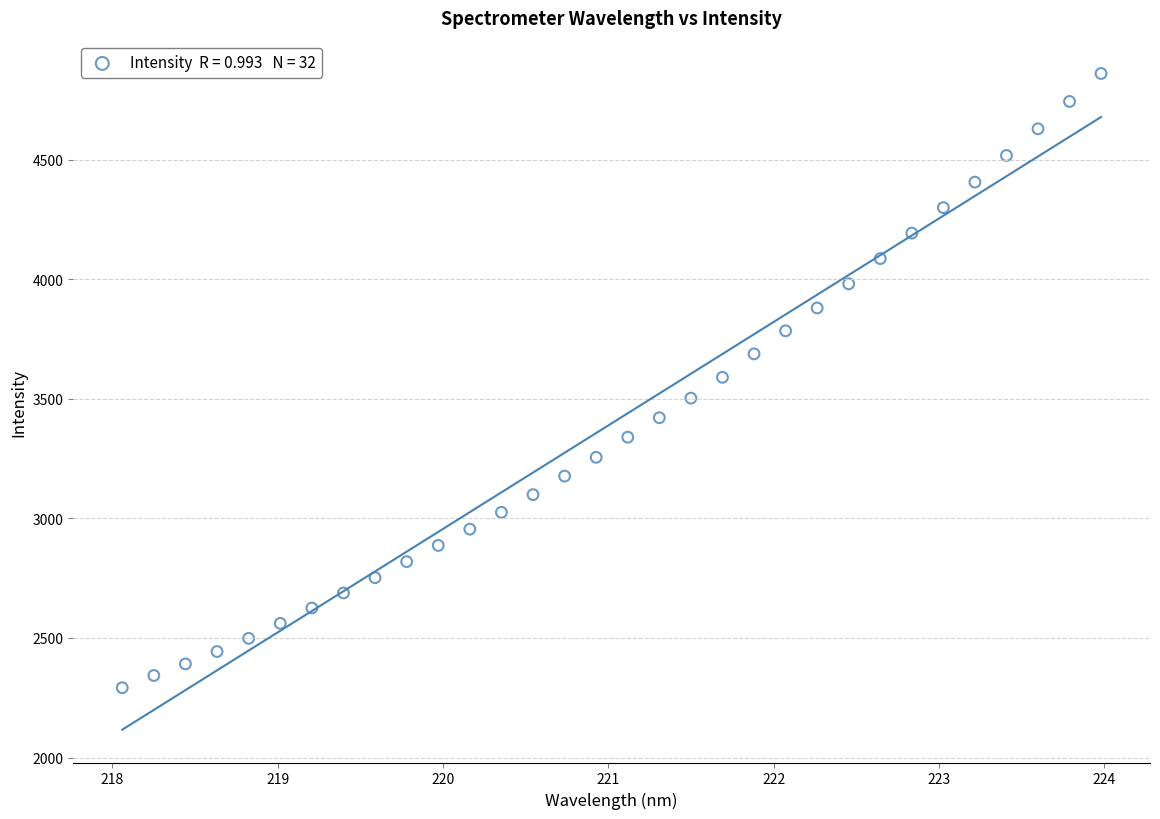

What is the range of Y values (max minus min)?

2568.3